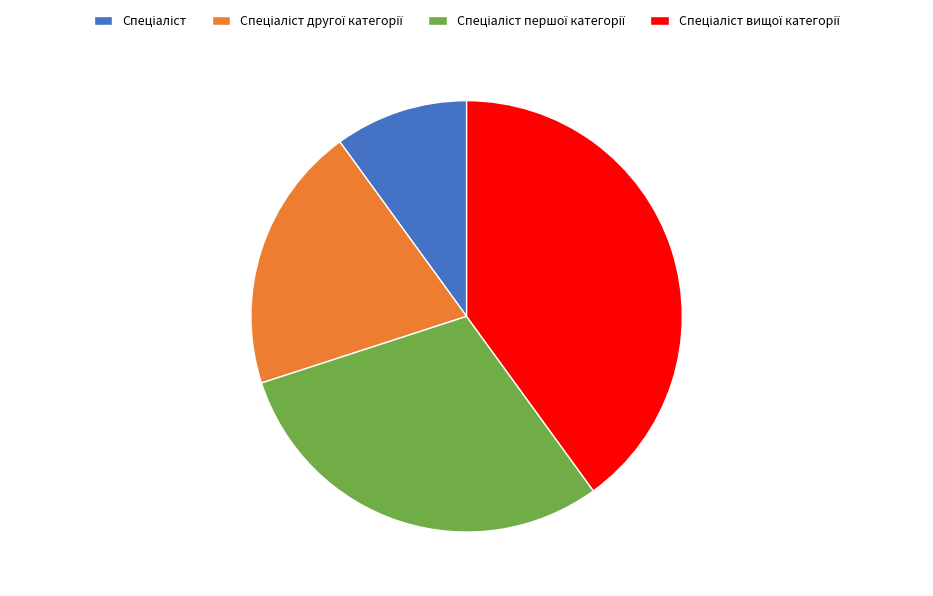

Does any single category account for the majority?

No